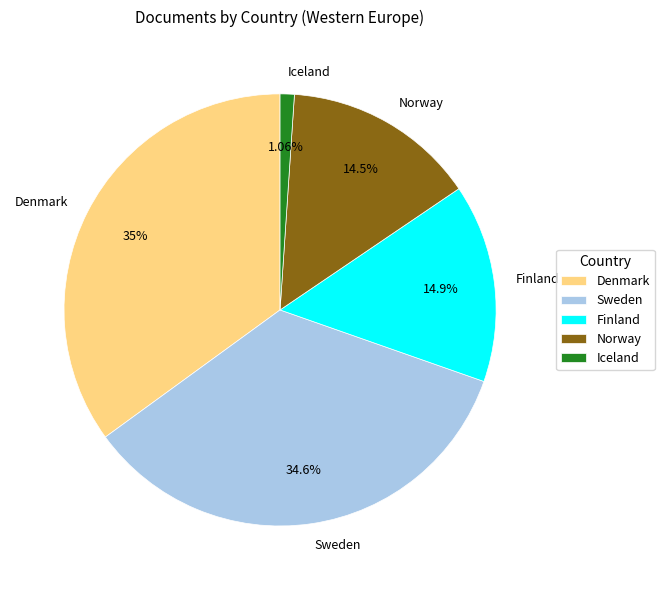

To the nearest percent, what is the difference between the Finland and Sweden slice percentages?

20%